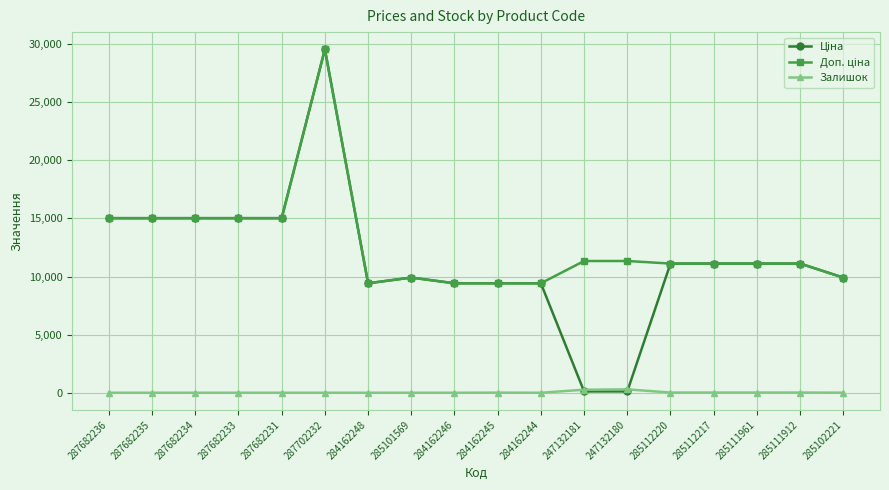

What is the maximum value shown in the chart?

29548.9